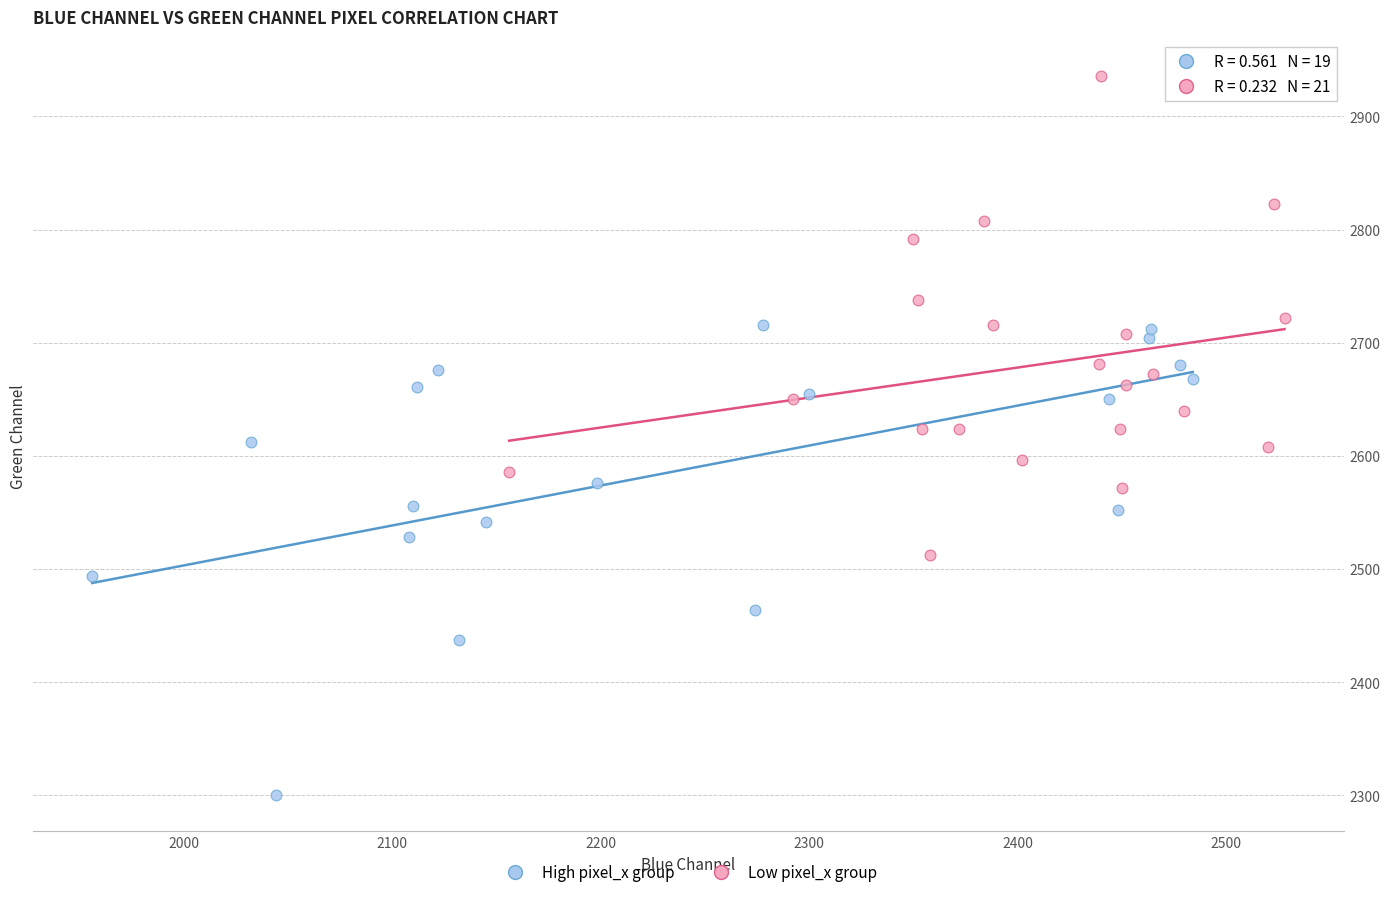

Which series contains the highest Y value?

Low pixel_x group